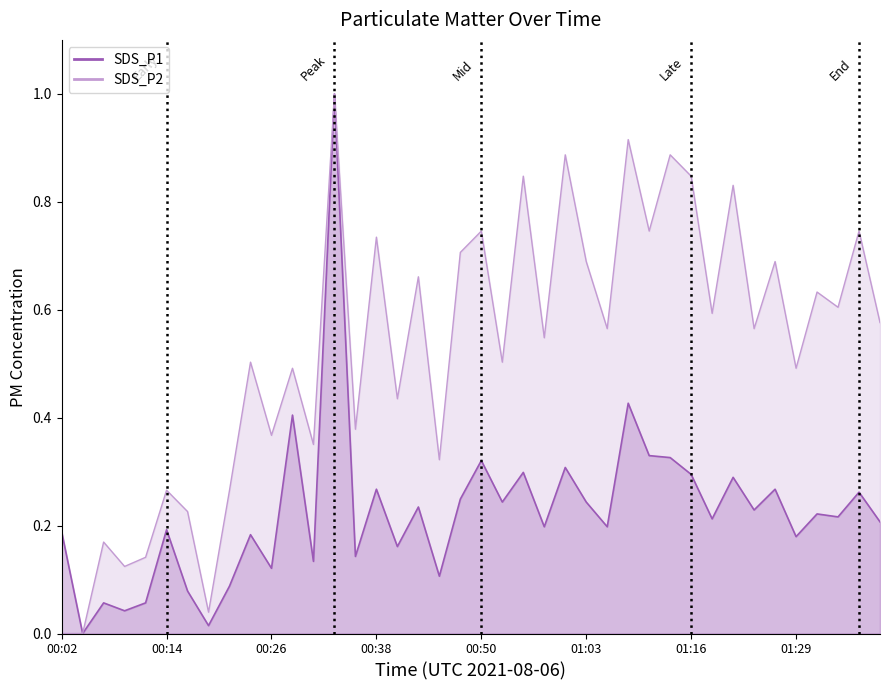

What is the value of the SDS_P1 point at the 9th from the left?

0.1